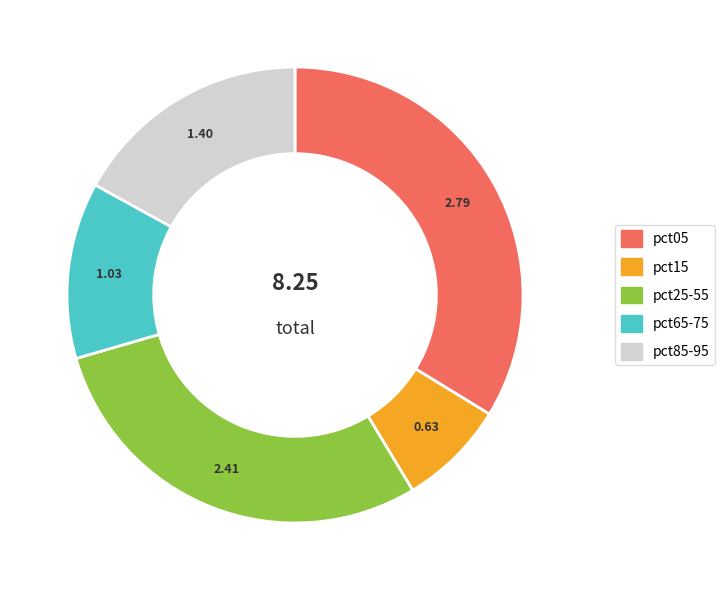

How many slices are in this pie chart?

5